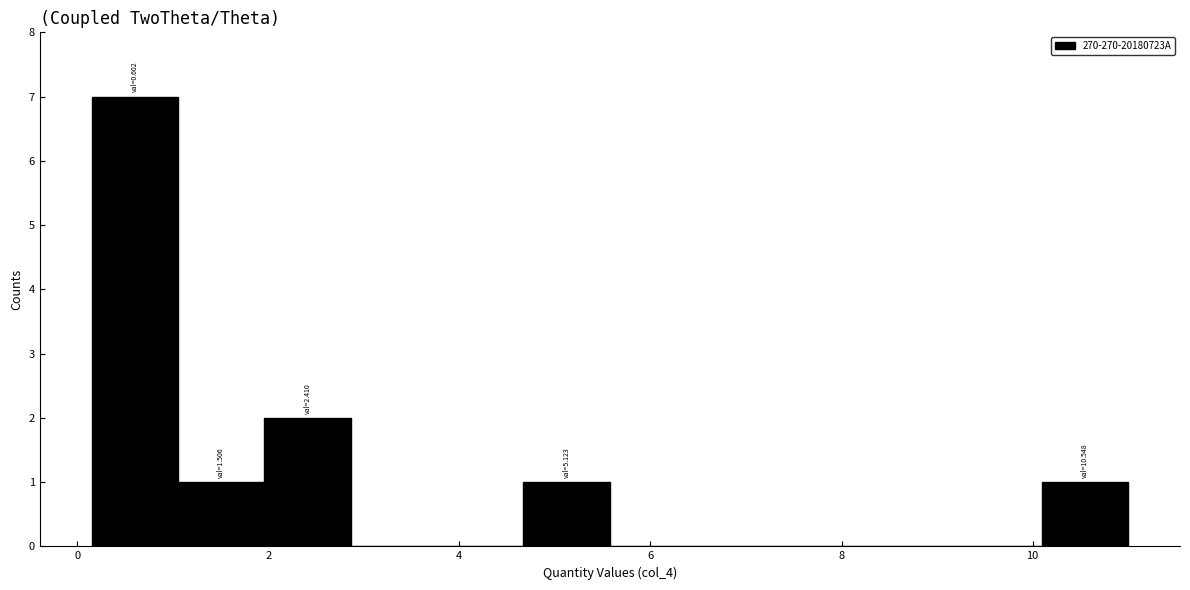

Over which range of the x-axis is the bar tallest?

0.2 to 1.0